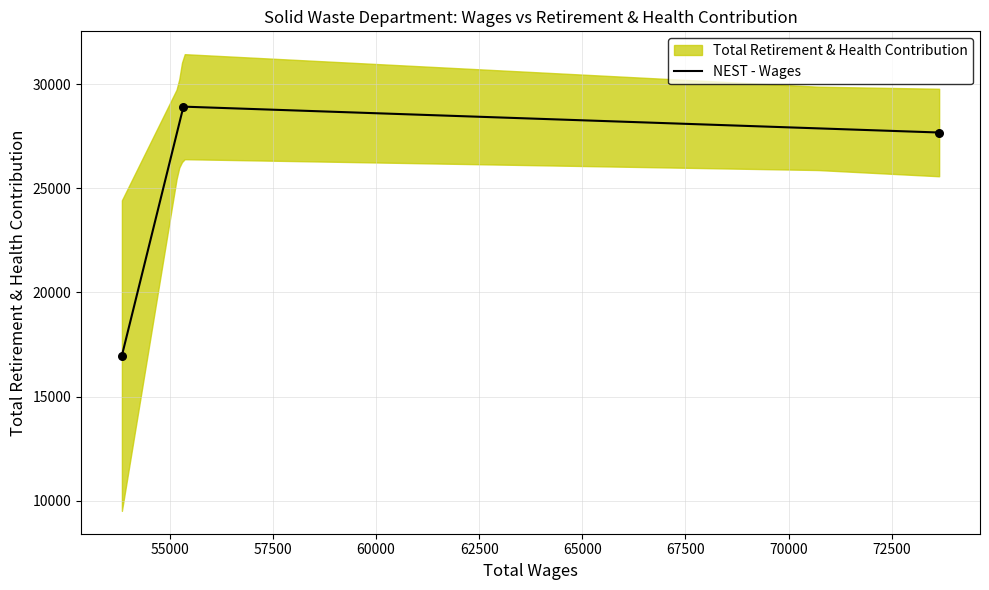

Between total_retirement and total_wages, which is larger?

total_retirement